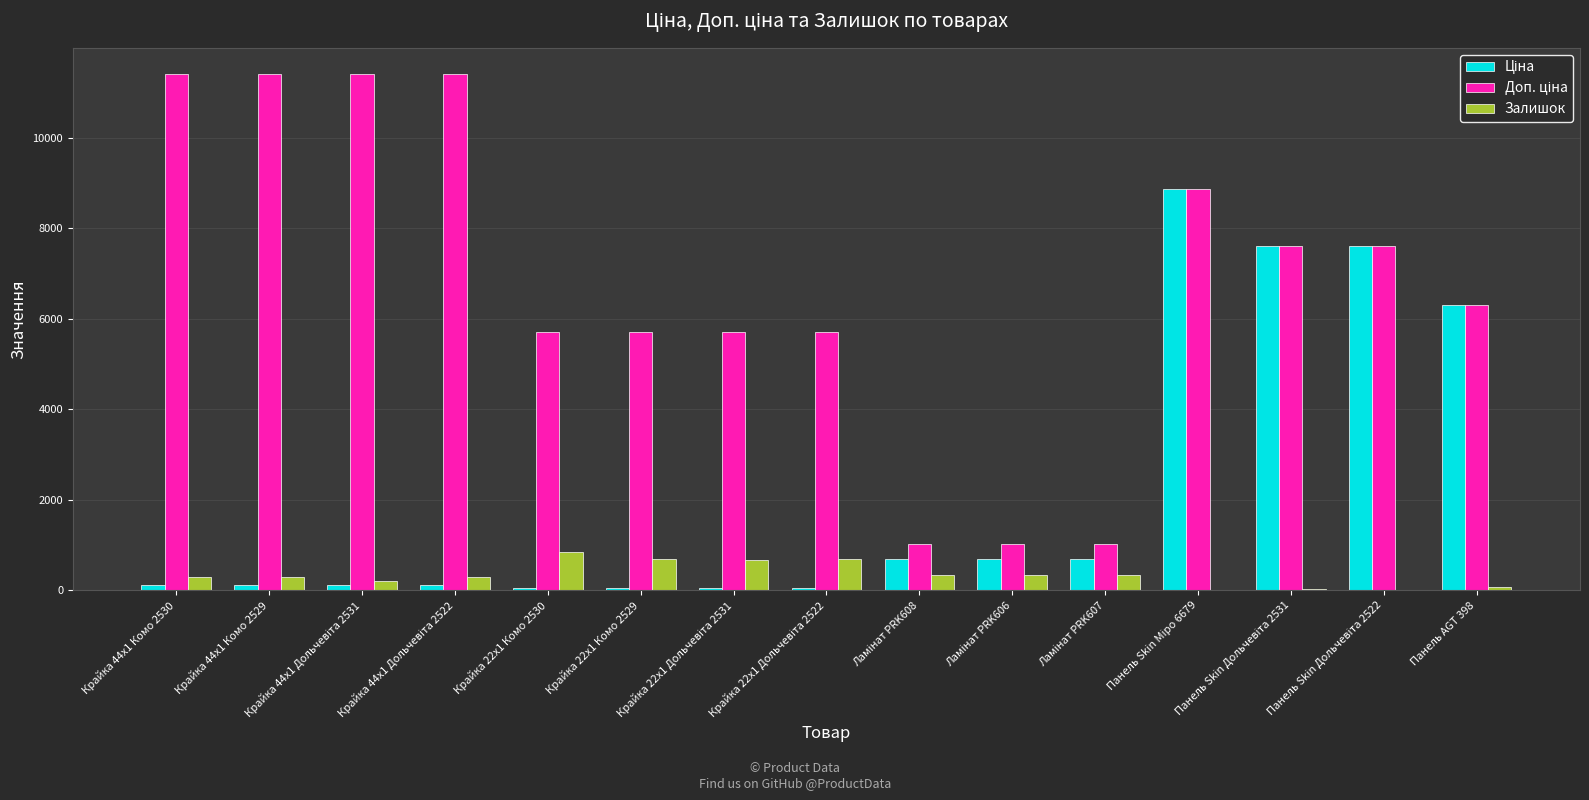

Are the bars horizontal?

No